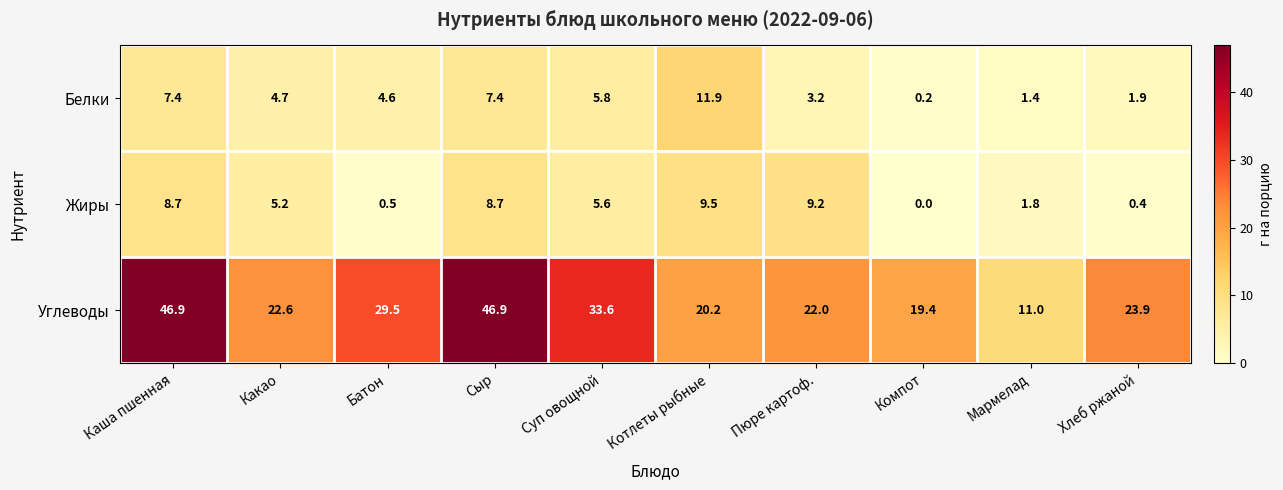

Reading left to right, what are all the values shown in this chart?

Белки: 7.4	4.7	4.6	7.4	5.8	11.9	3.2	0.2	1.4	1.9
Жиры: 8.7	5.2	0.5	8.7	5.6	9.5	9.2	0.0	1.8	0.4
Углеводы: 46.9	22.6	29.5	46.9	33.6	20.2	22.0	19.4	11.0	23.9